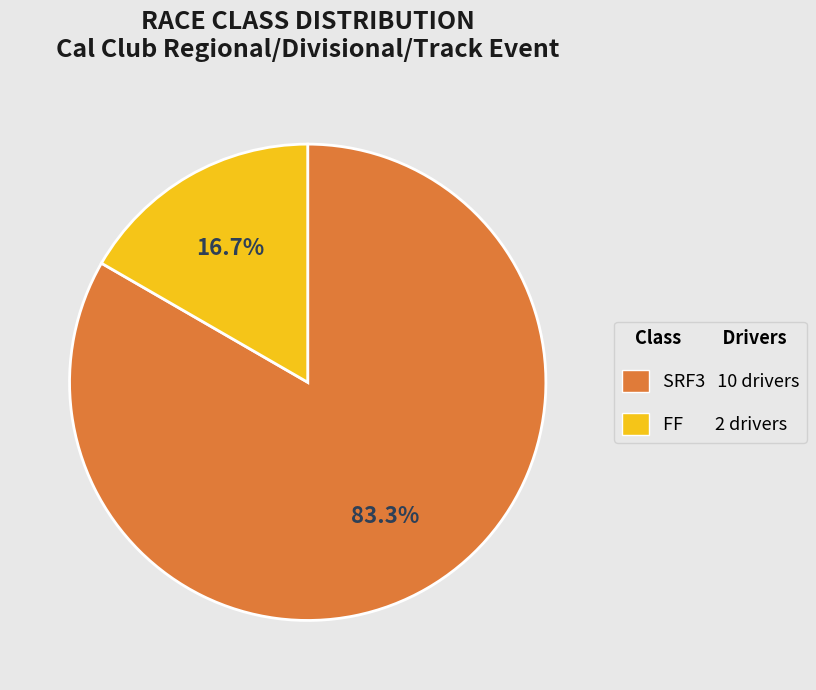

Does any single category account for the majority?

Yes